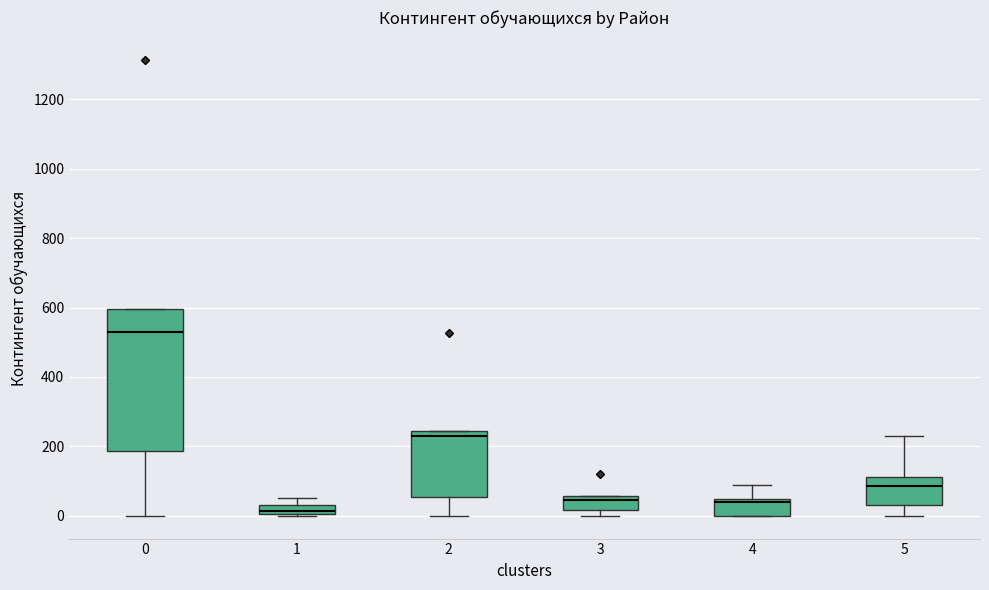

Which box has the lowest median line?

1